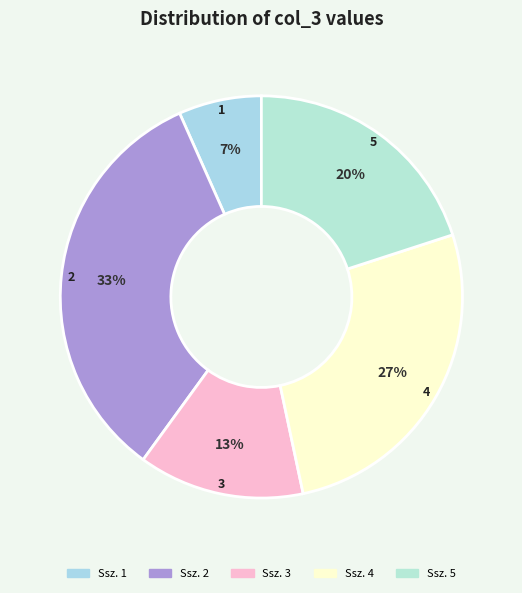

True or false: 5 accounts for 20% of the total.

True